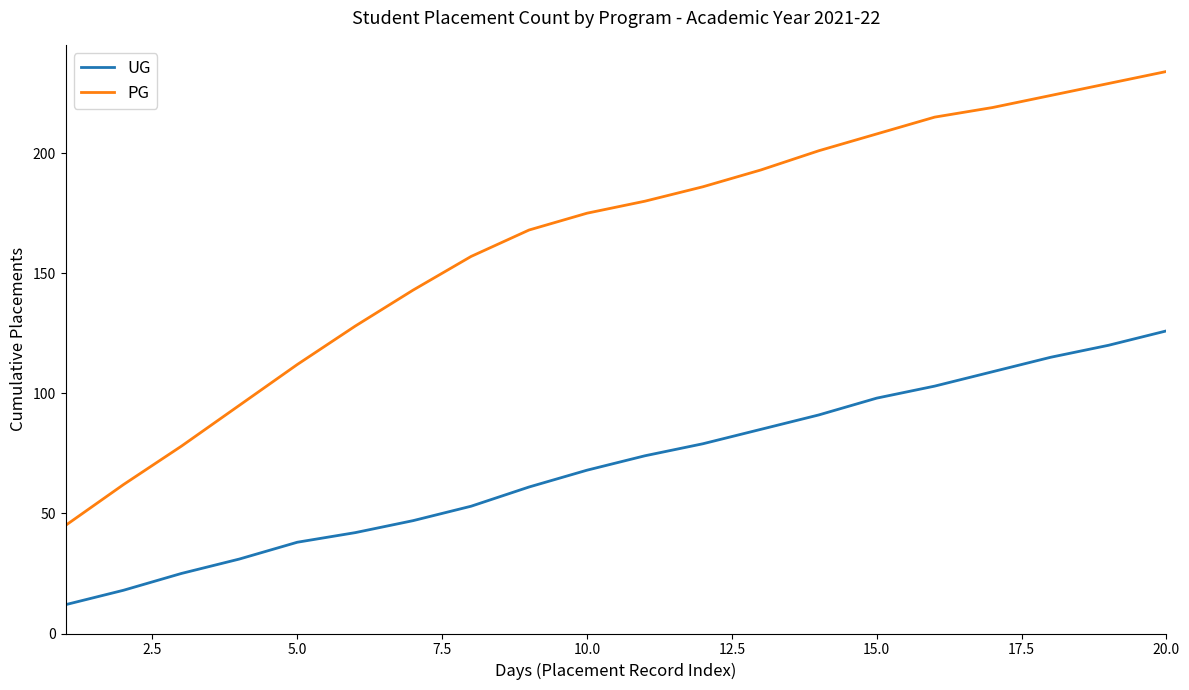

What is the smallest value displayed?

12